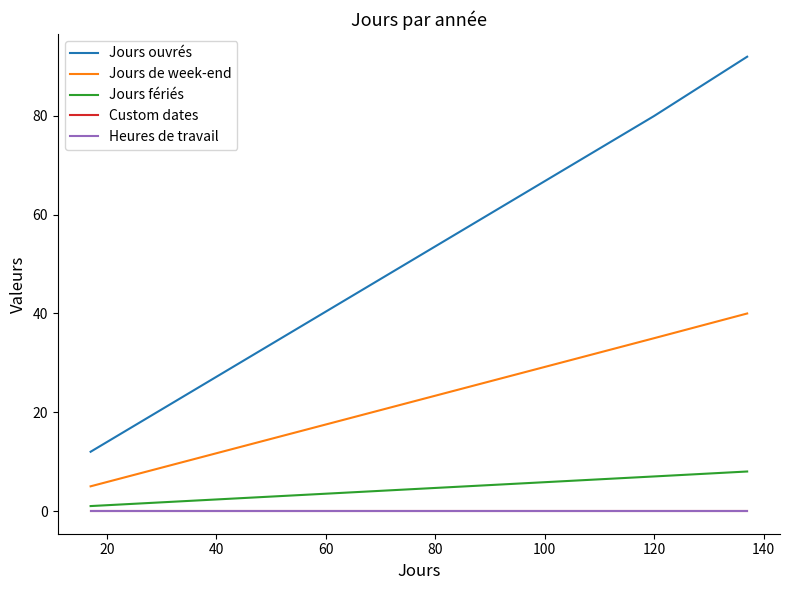

Does the chart have visible grid lines?

No